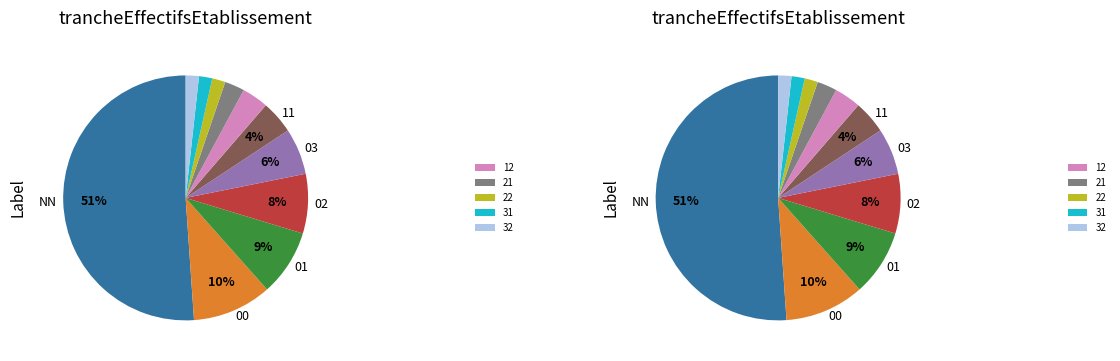

What percentage is the 12 slice, to the nearest percent?

3%